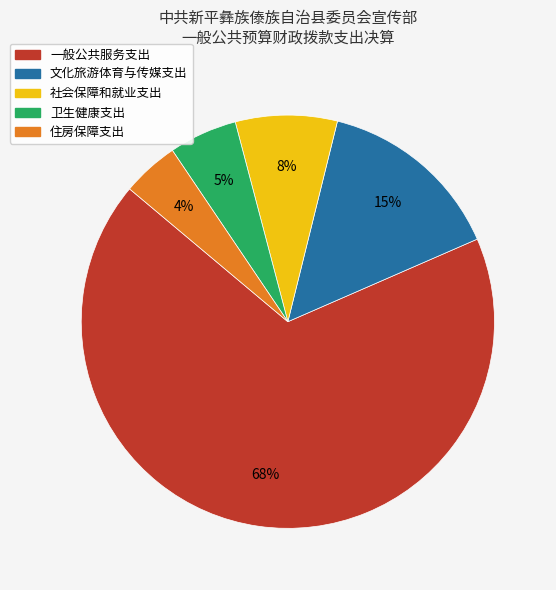

True or false: 住房保障支出 accounts for 4% of the total.

True